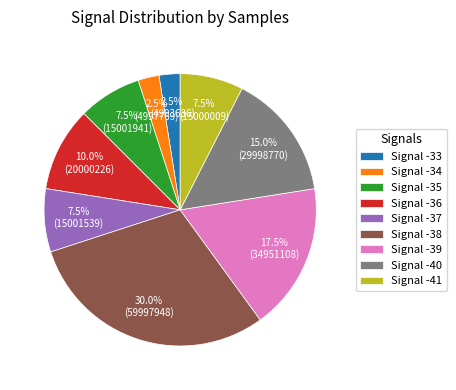

How many segments does this pie chart have?

9